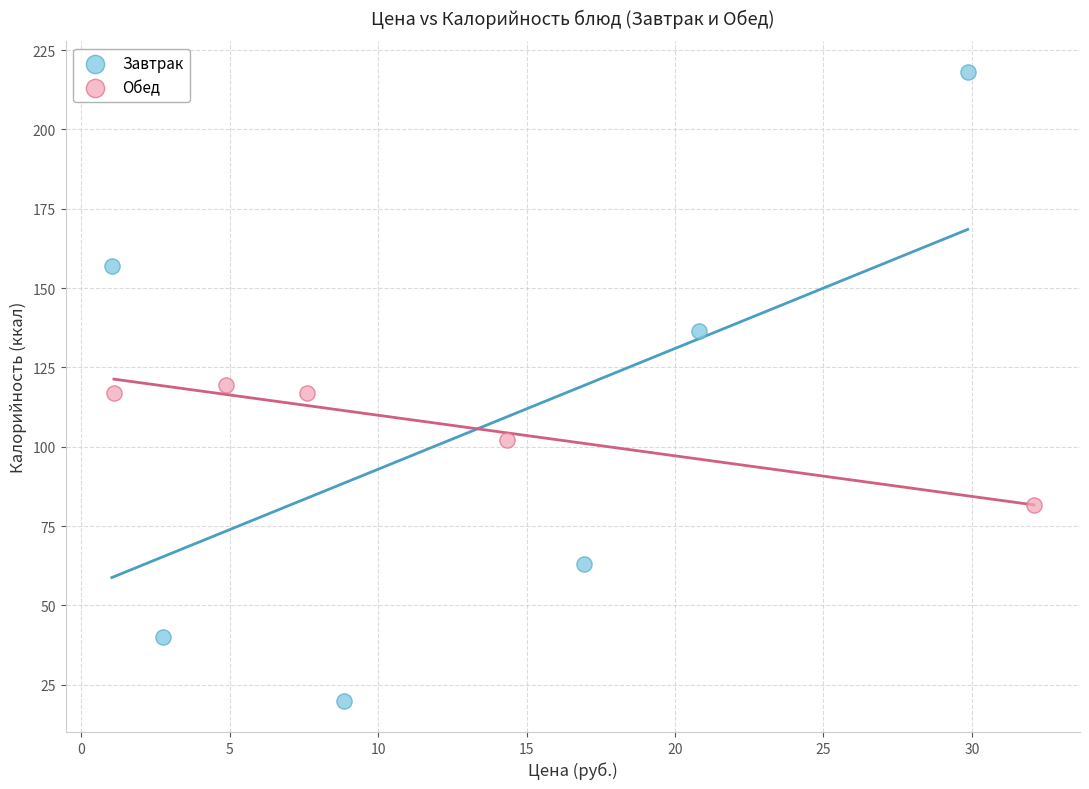

Which series has the widest spread of Y values?

Завтрак